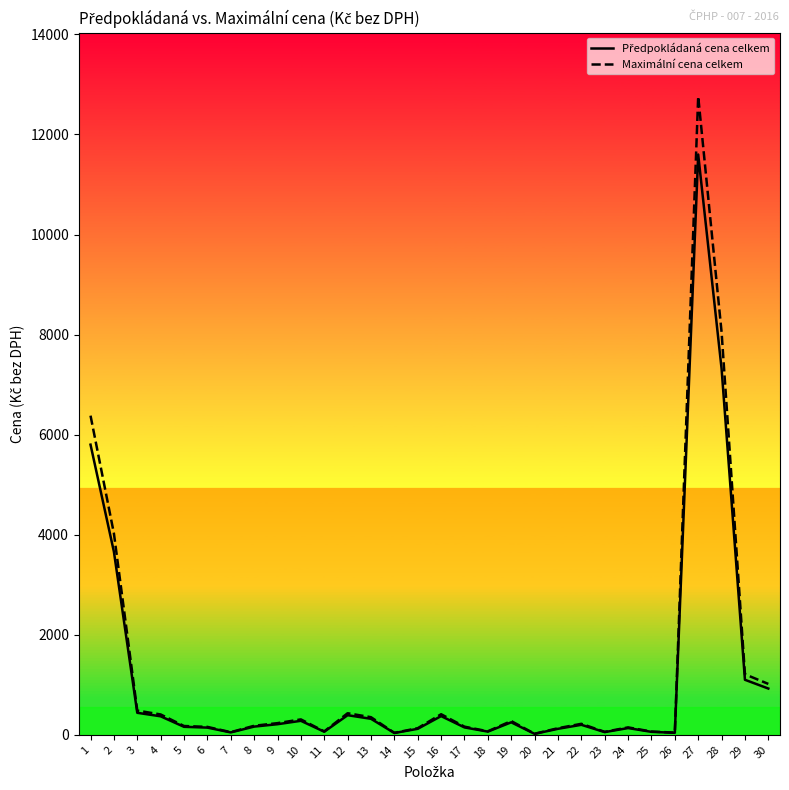

Between 19 and 28, which series saw the biggest shift?

Maximální cena celkem